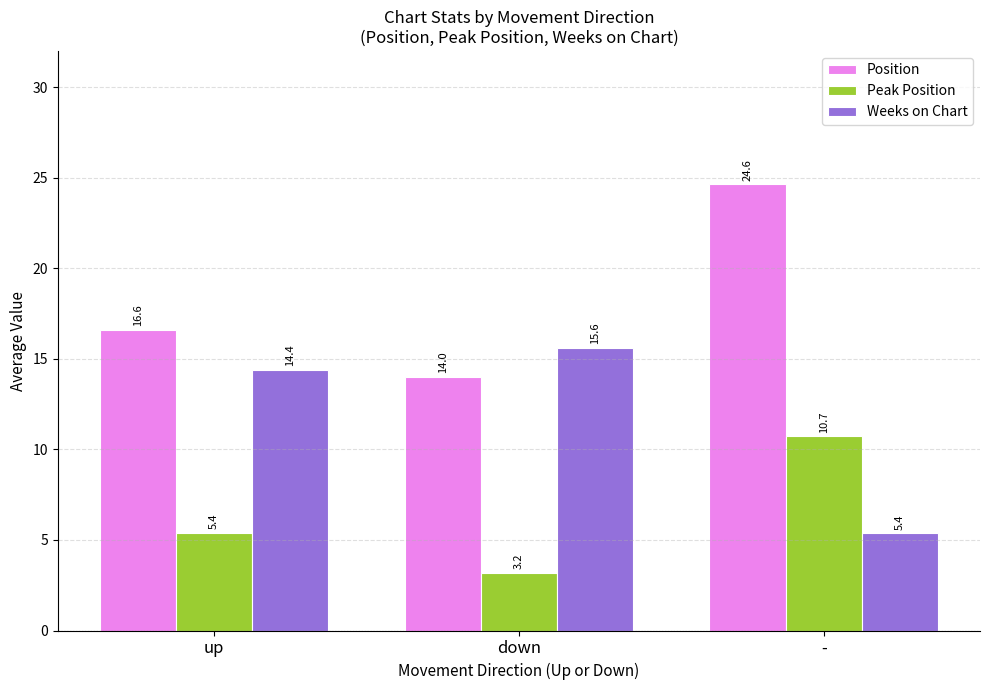

The value of Position at - is 24.6. True or false?

True